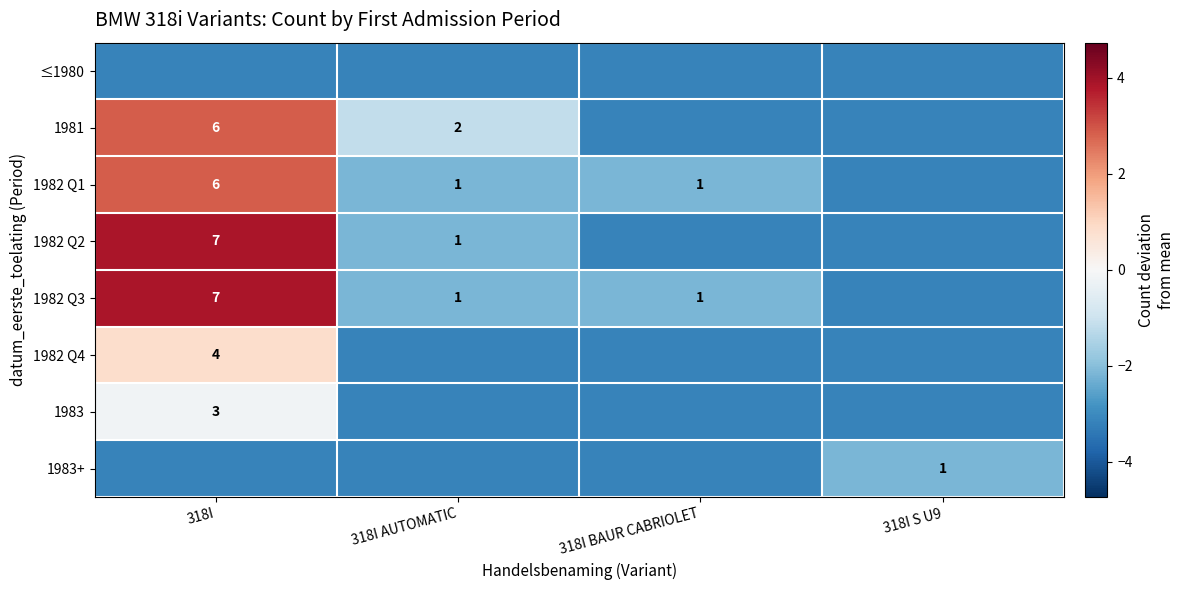

What is the difference between the maximum and minimum values in the 1983+ series?

1.0